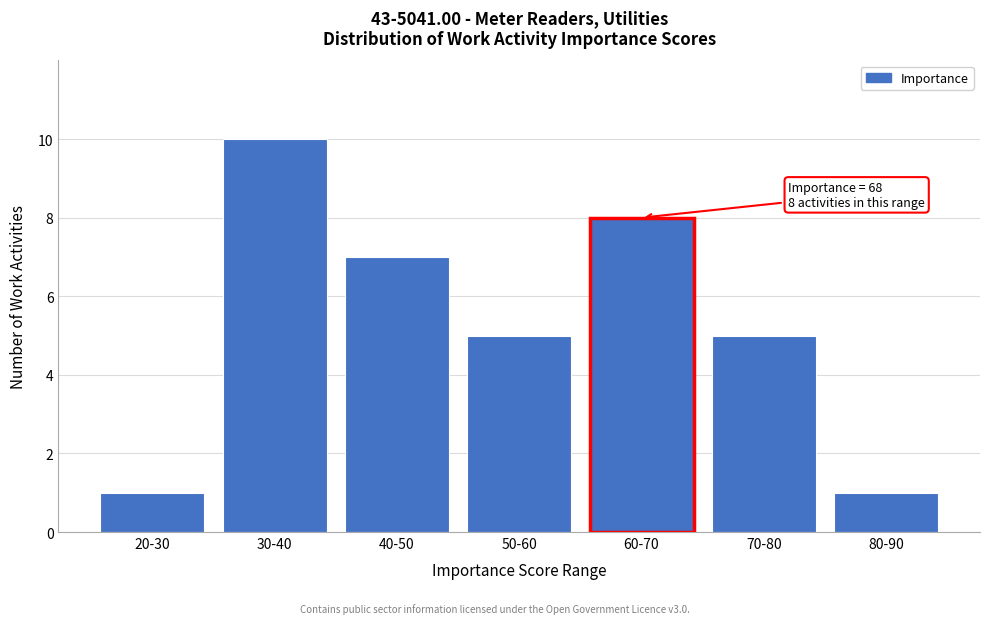

Reading left to right, transcribe all the data shown in this chart.

20-30=1	30-40=10	40-50=7	50-60=5	60-70=8	70-80=5	80-90=1